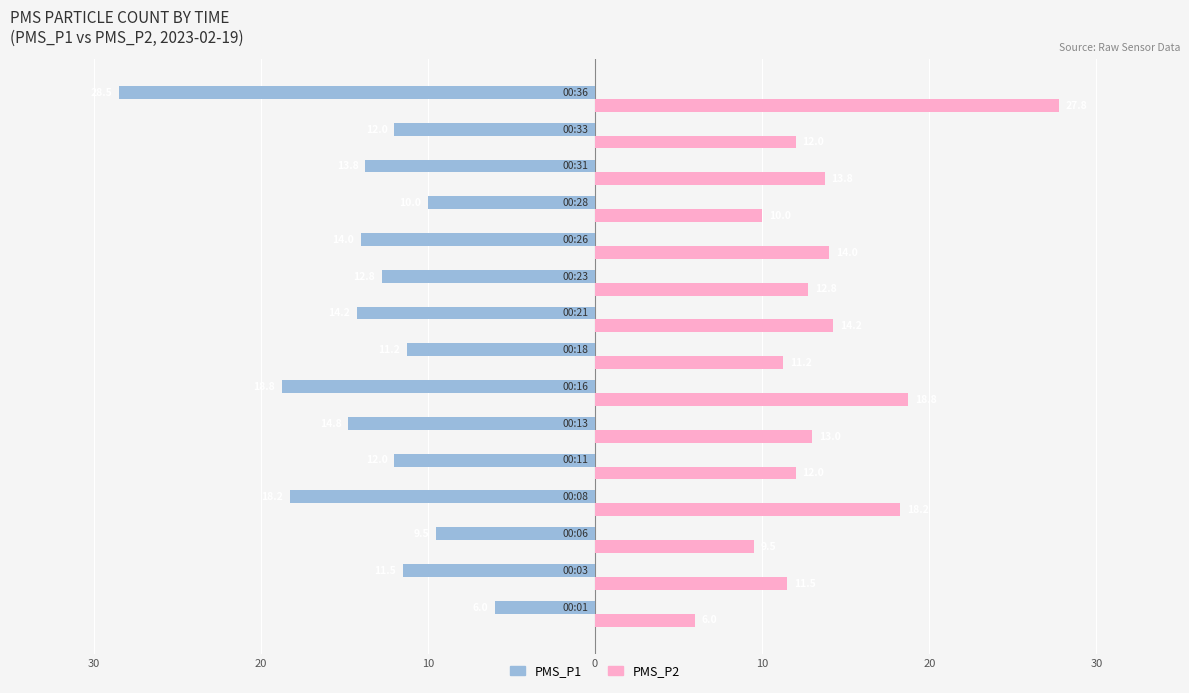

At how many categories does at least one series exceed 23?

1